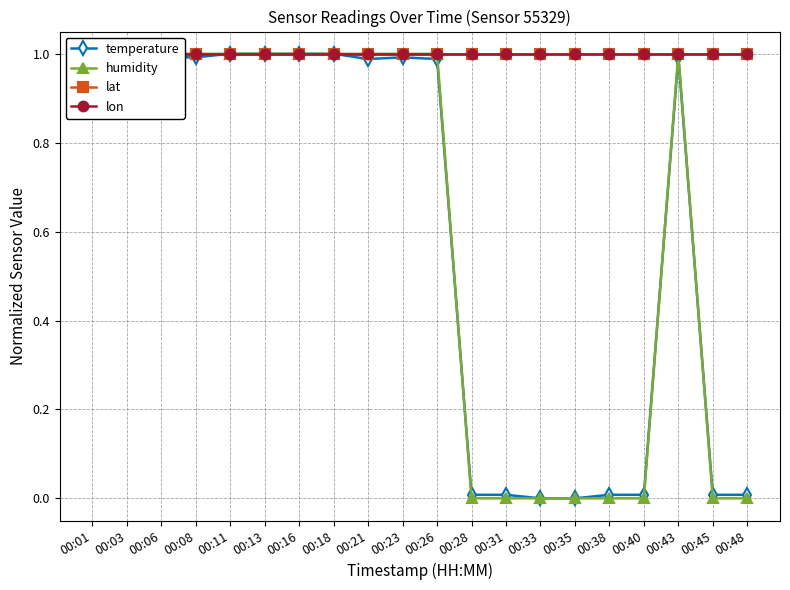

The value of lon at 00:43 is 1.0. True or false?

True